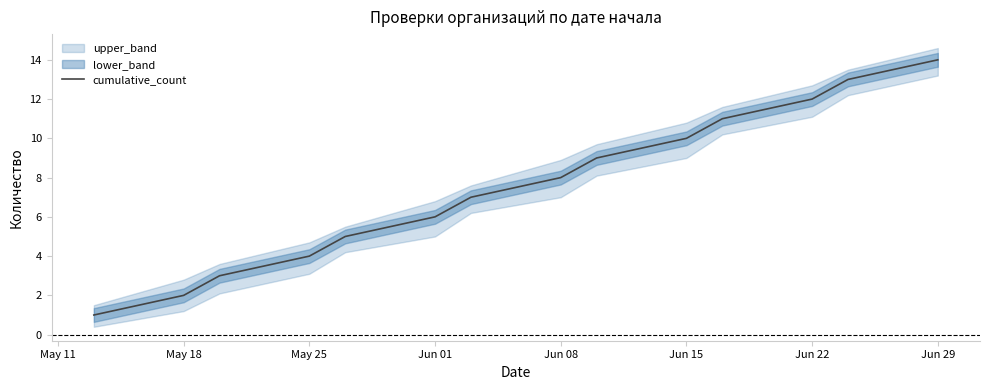

What is the difference between the maximum and second lowest values?

12